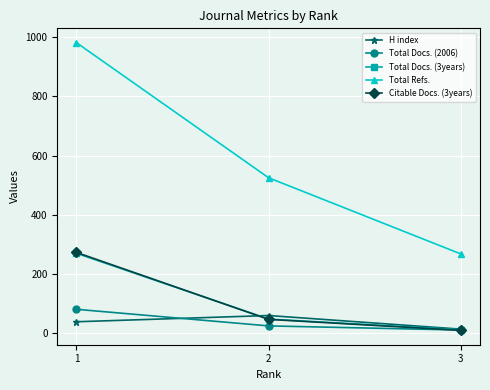

Where is Total Docs. (2006) nearest to the value 46?

2